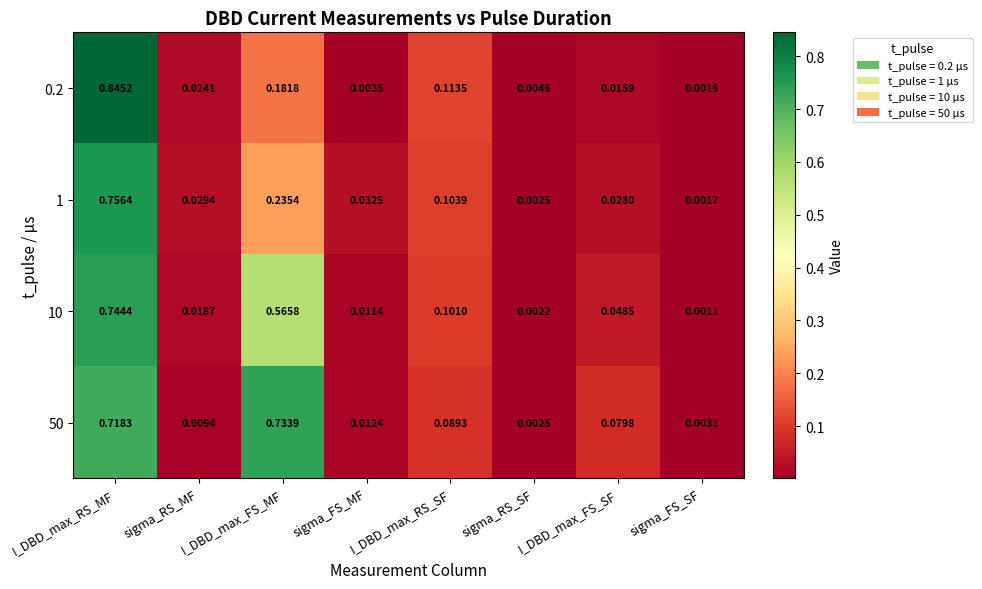

At which label is 10 closest to 0?

sigma_FS_SF